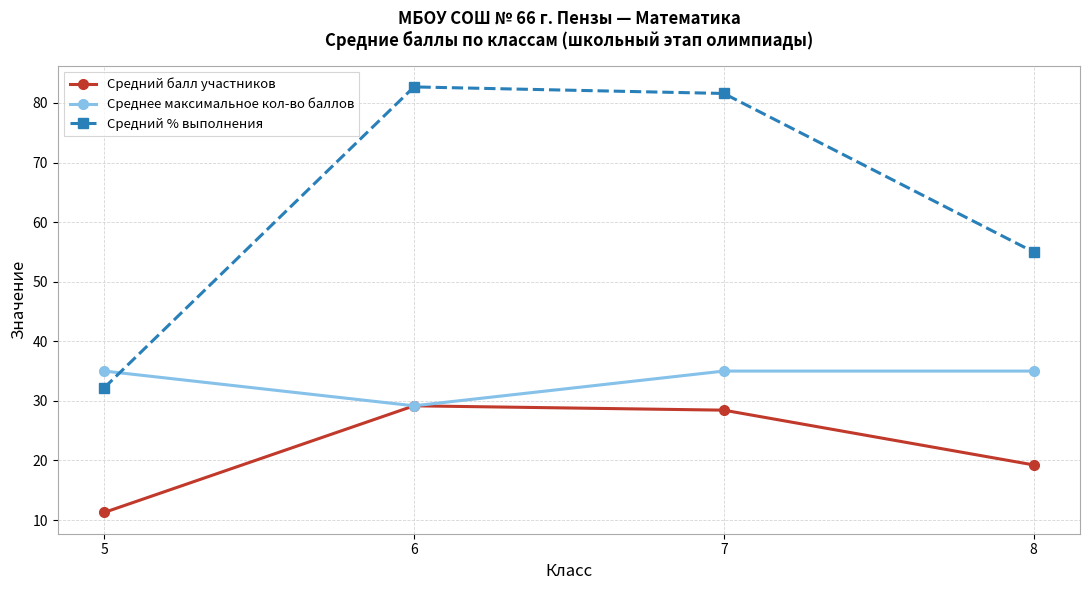

What is the approximate value of Средний % выполнения at 7?

81.6